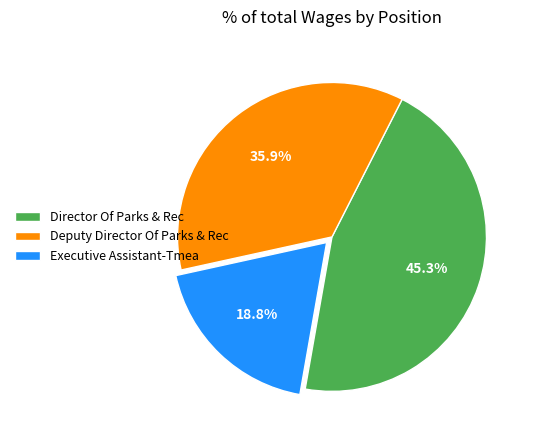

What is the largest slice in the pie chart?

Director Of Parks & Rec